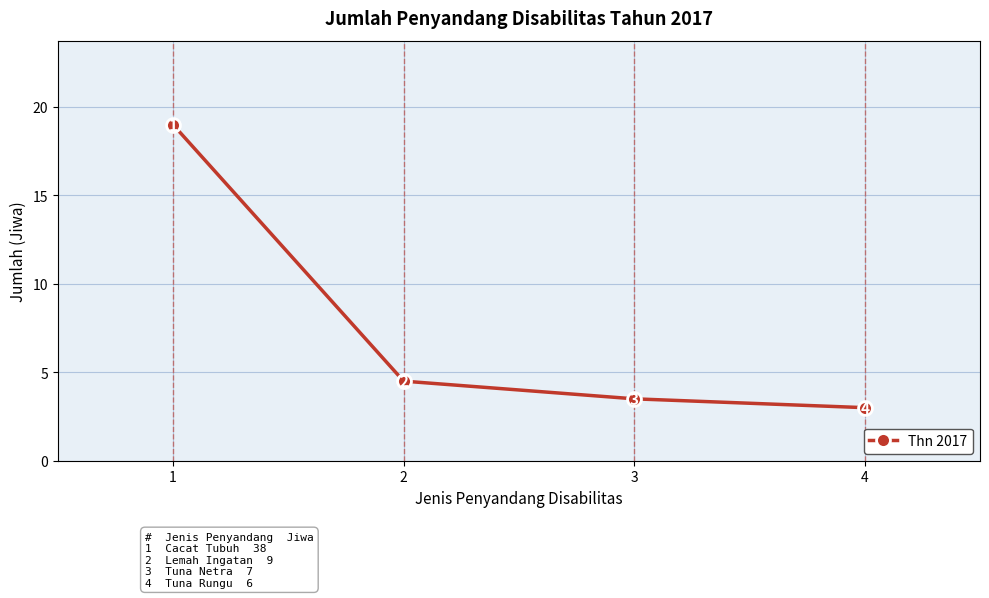

Where is the data nearest to the value 22?

2